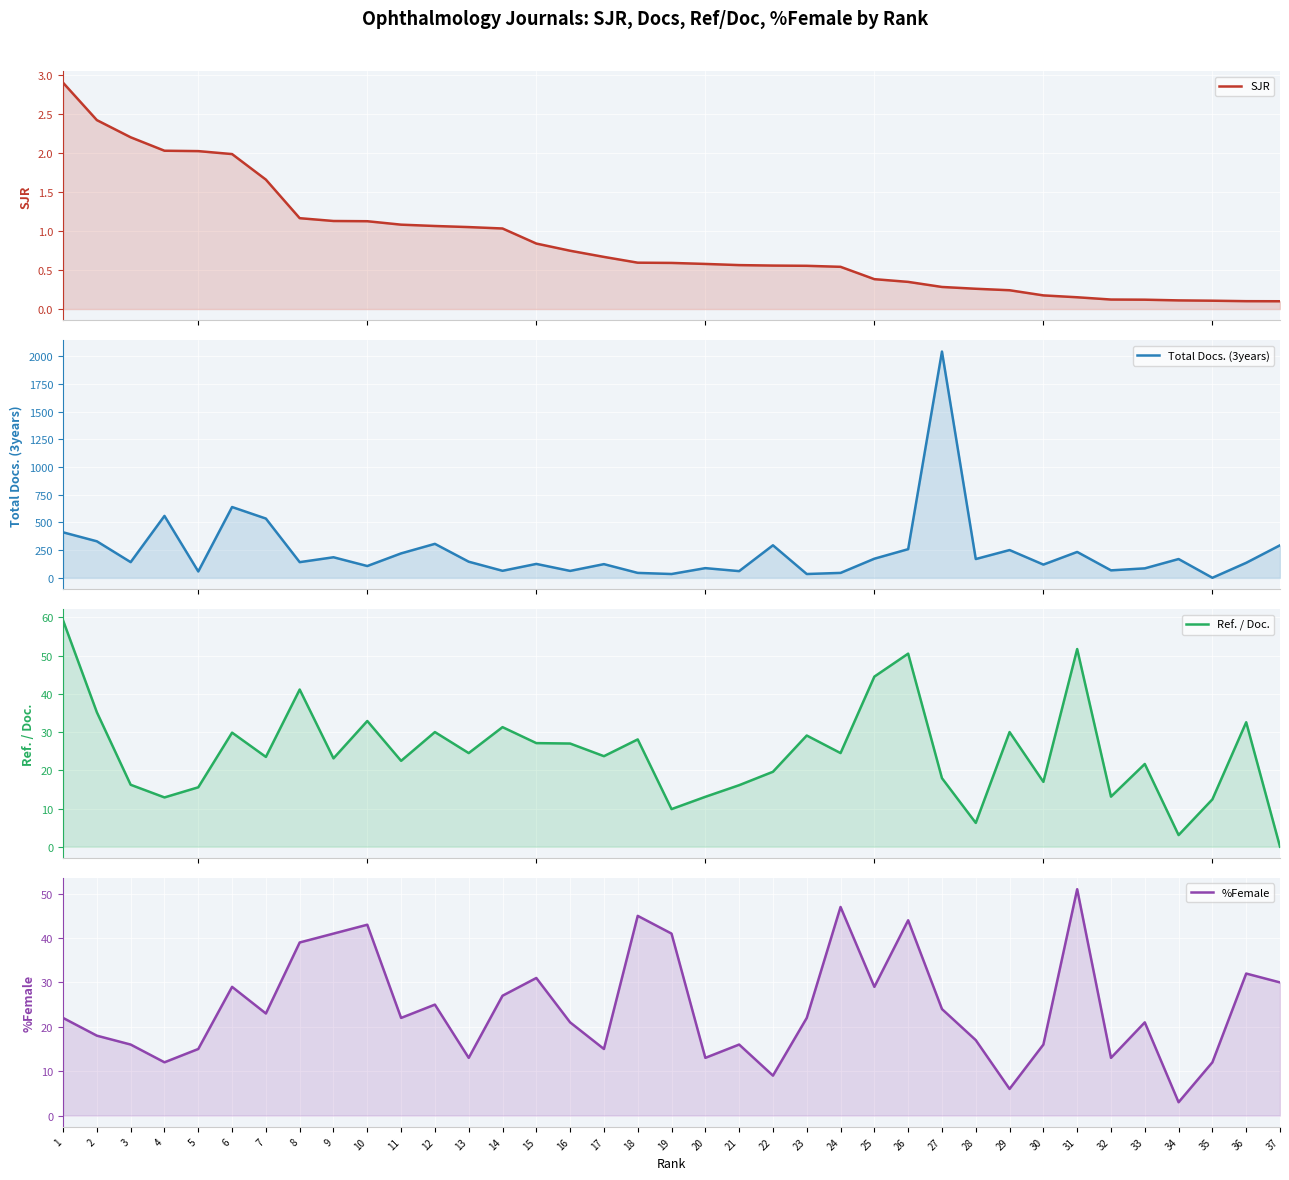

True or false: SJR has more than 2 interior local peaks.

False